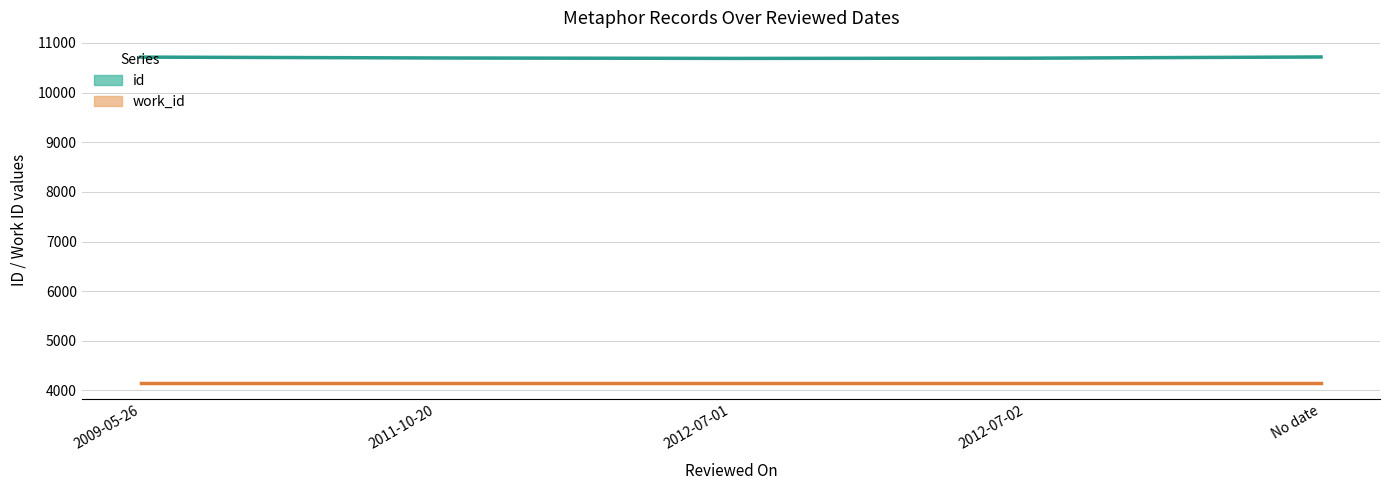

Reading left to right, list all the values displayed in this chart.

id: 10688	10690	10693	10694	10698	10715	10718
work_id: 4153	4153	4153	4153	4153	4153	4153